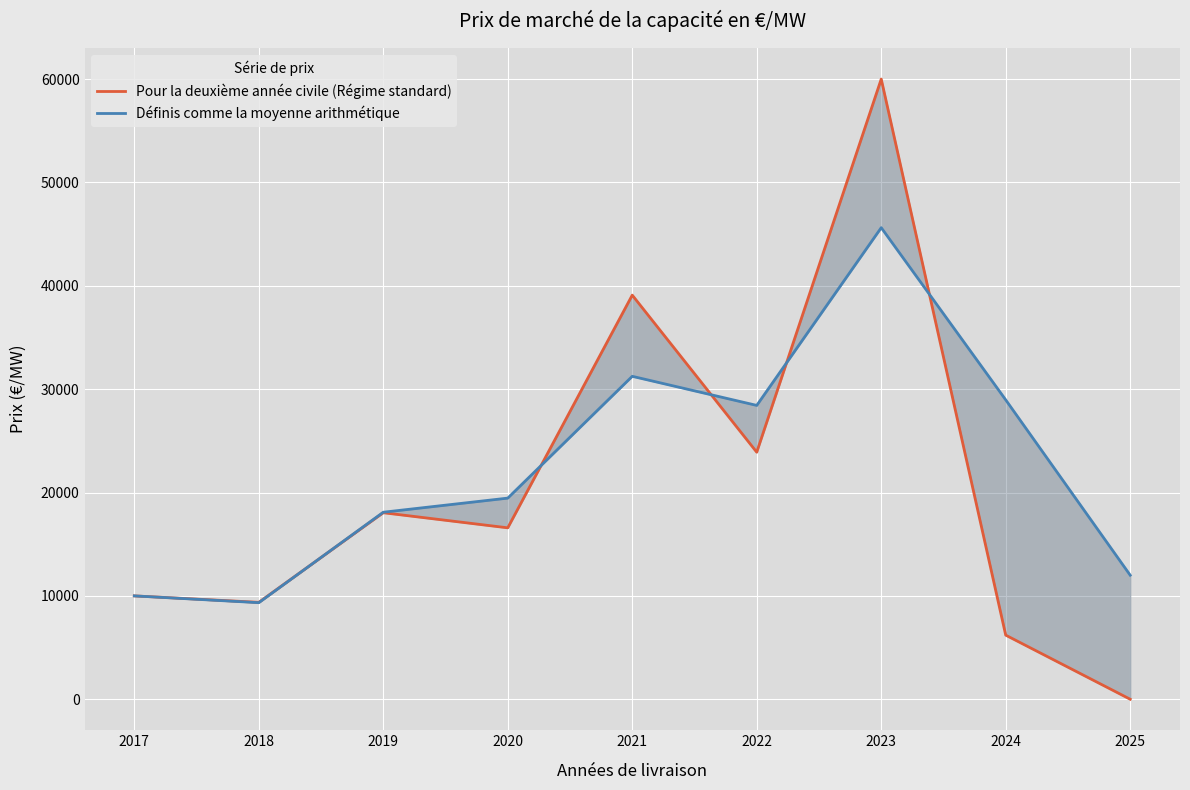

What is the value of the Pour la deuxième année civile (Régime standard) point at the 8th from the left?

6200.2